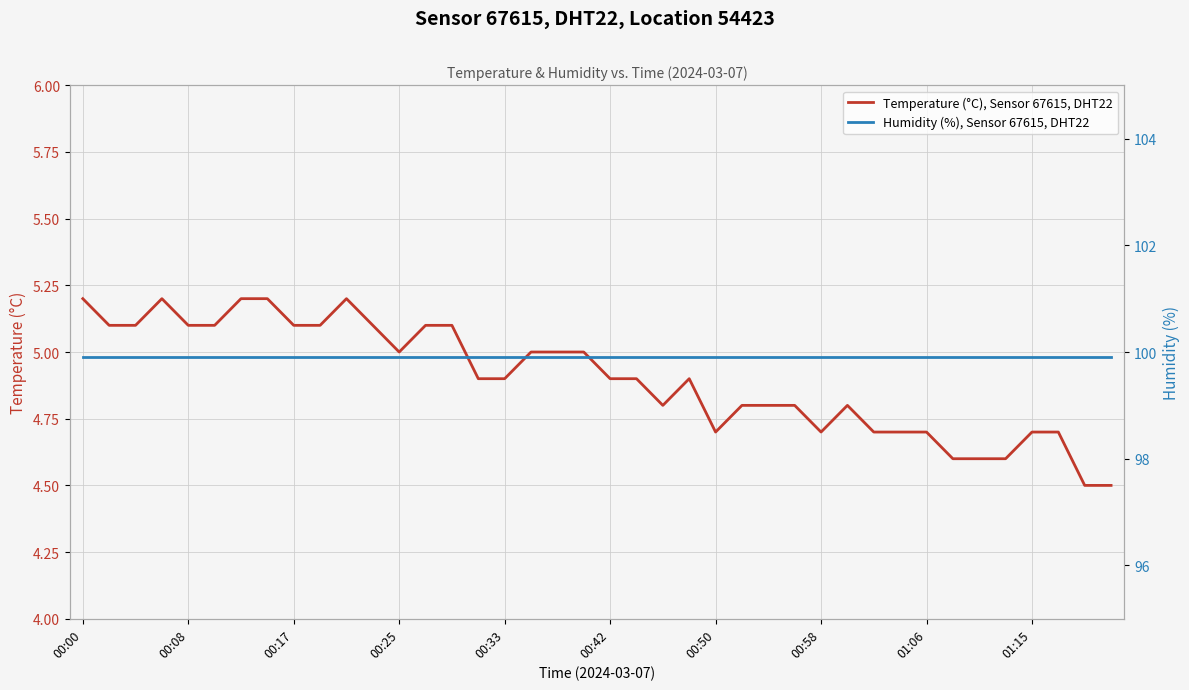

True or false: Humidity (%), Sensor 67615, DHT22 and Temperature (°C), Sensor 67615, DHT22 intersect in this chart.

False